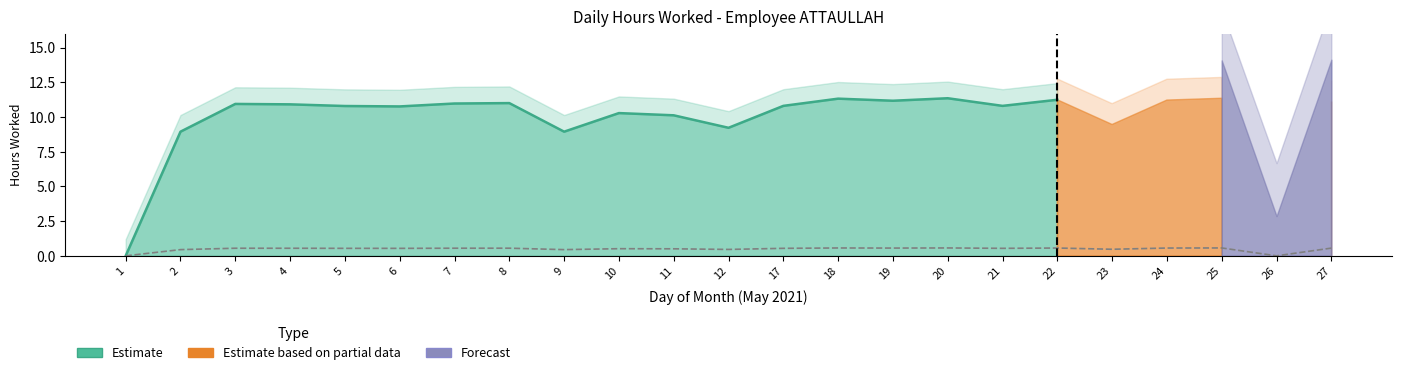

True or false: the data shows 14.8 at 20.

False